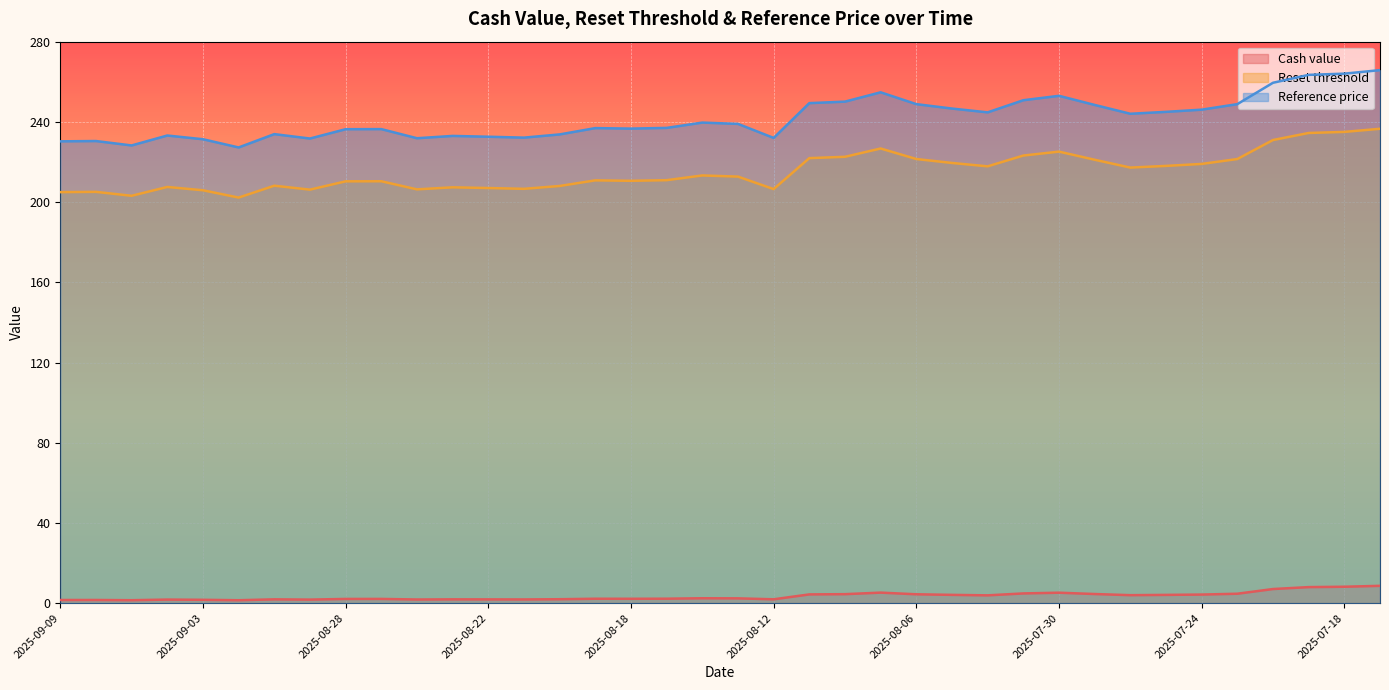

What is the difference between the highest and lowest values at 2025-08-28?

234.2